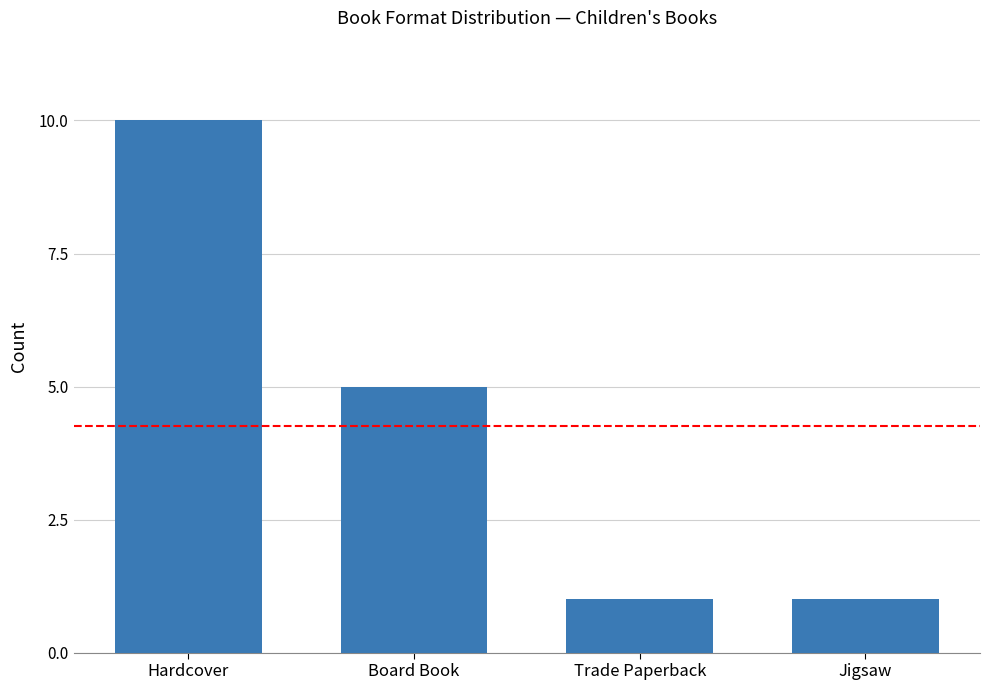

True or false: the data shows 1 at Trade Paperback.

True